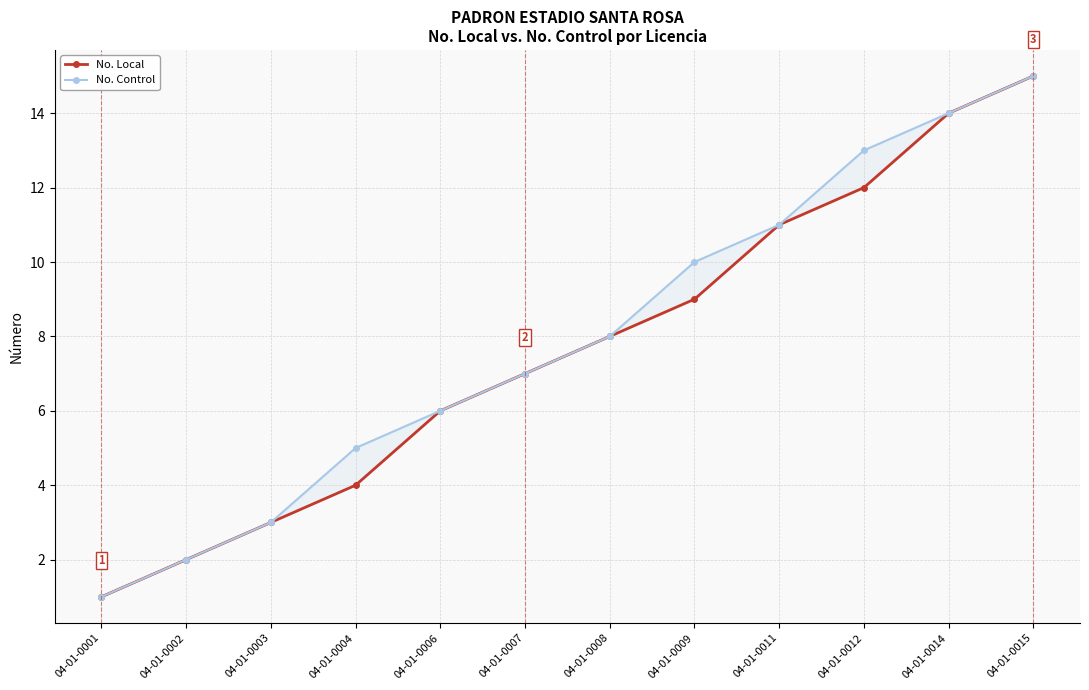

At which category does the chart reach its peak across all series?

04-01-0015